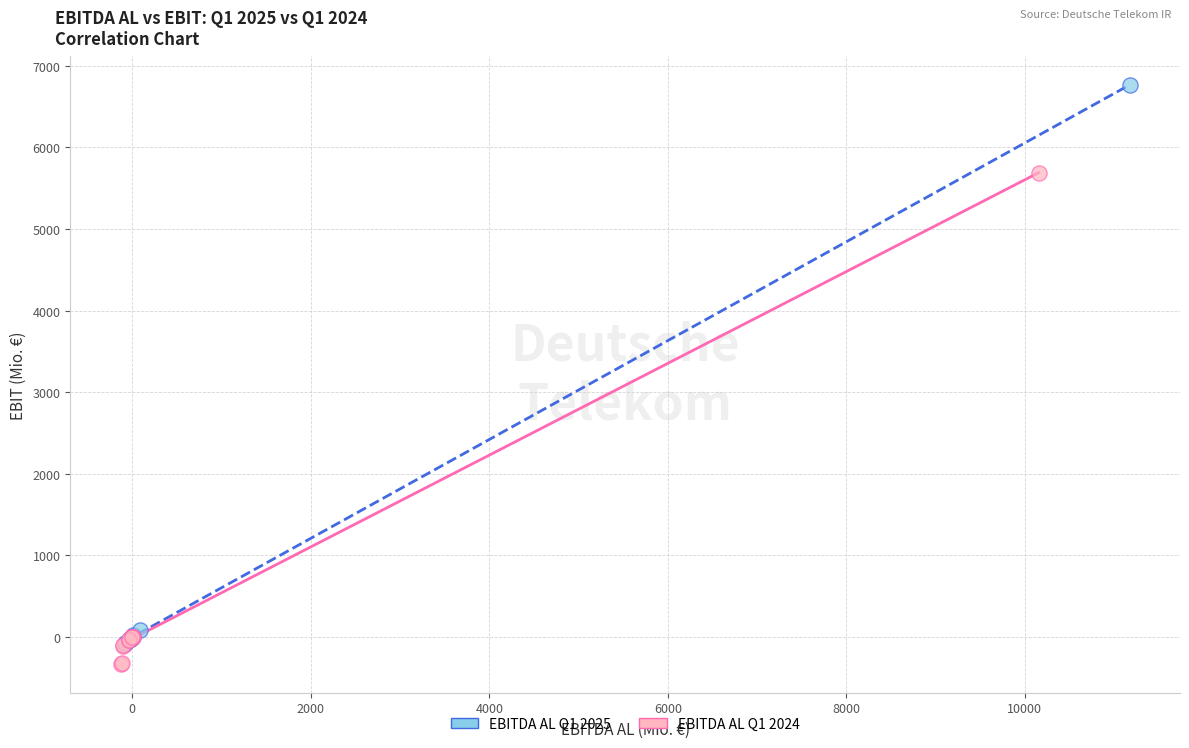

Which series has the widest spread of Y values?

EBITDA AL Q1 2025